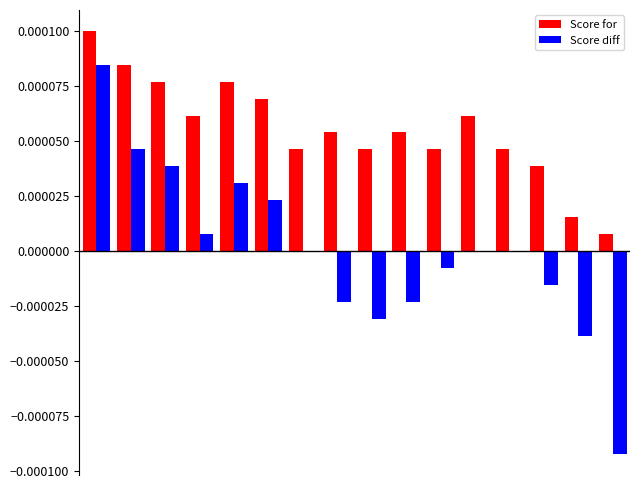

Which series has the largest total across all categories?

Score for